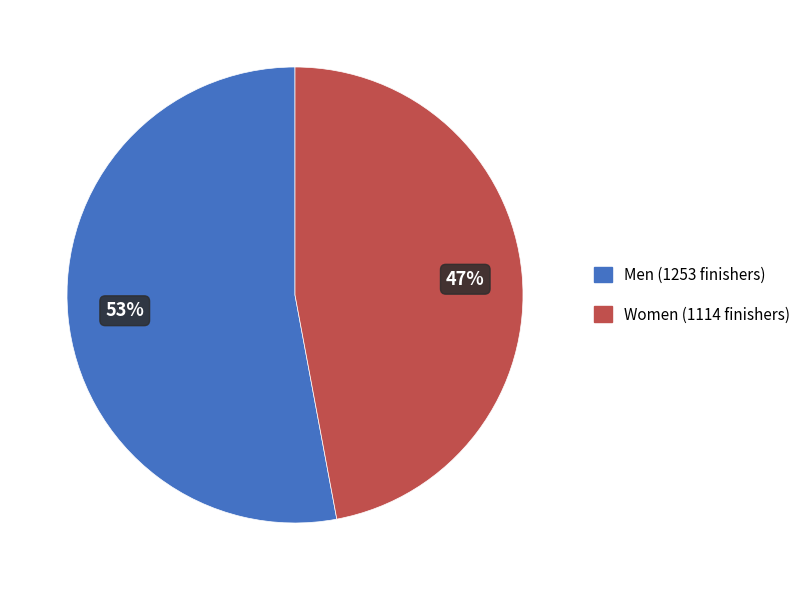

Is there a majority slice in this chart?

Yes